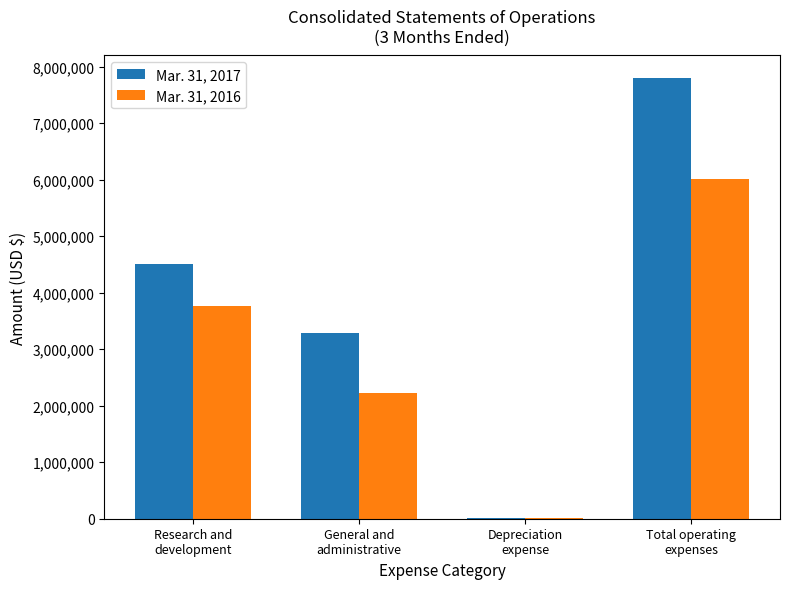

How many Mar. 31, 2017 values are between 3280317 and 7805588?

3